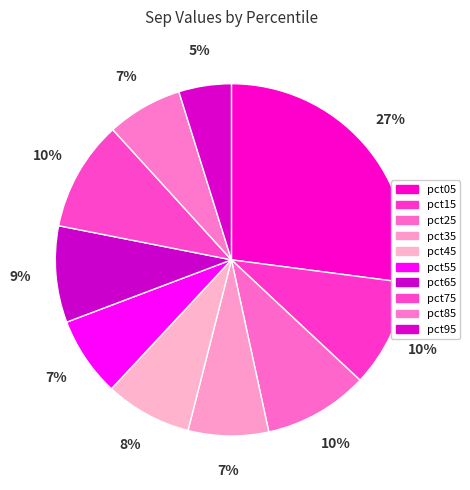

The pct85 slice represents 7% of the pie. True or false?

True